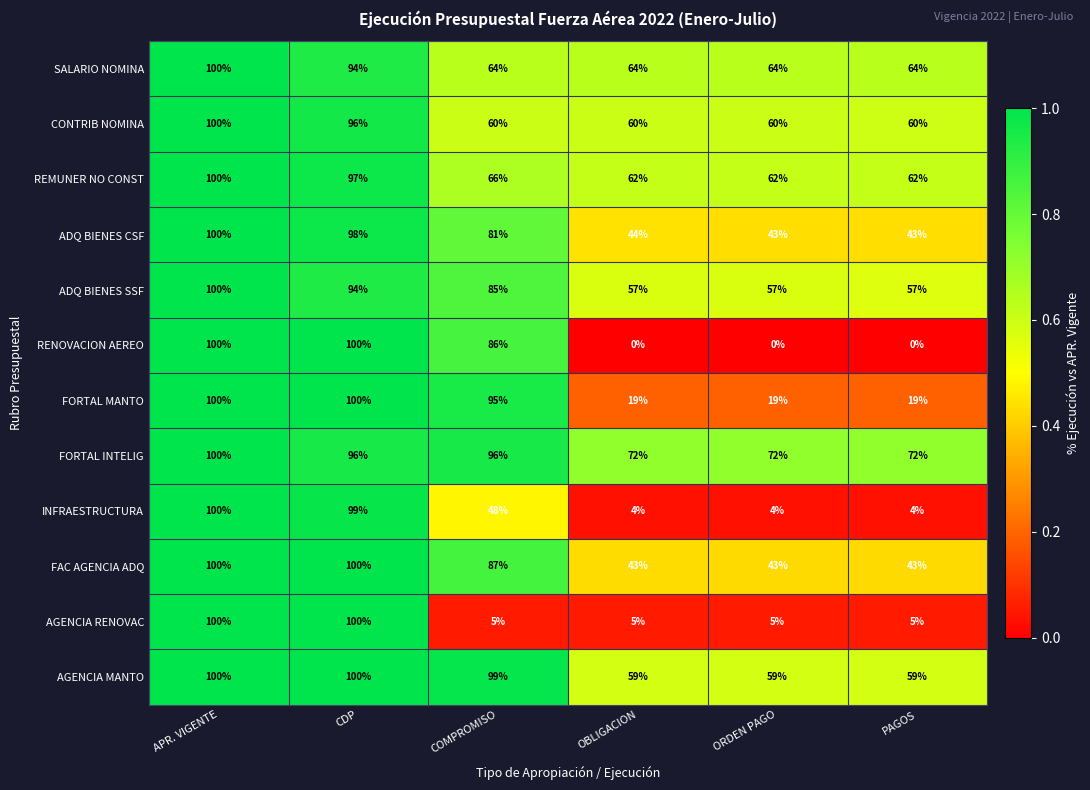

What is the sum of the CONTRIB NOMINA values at CDP and OBLIGACION?

156